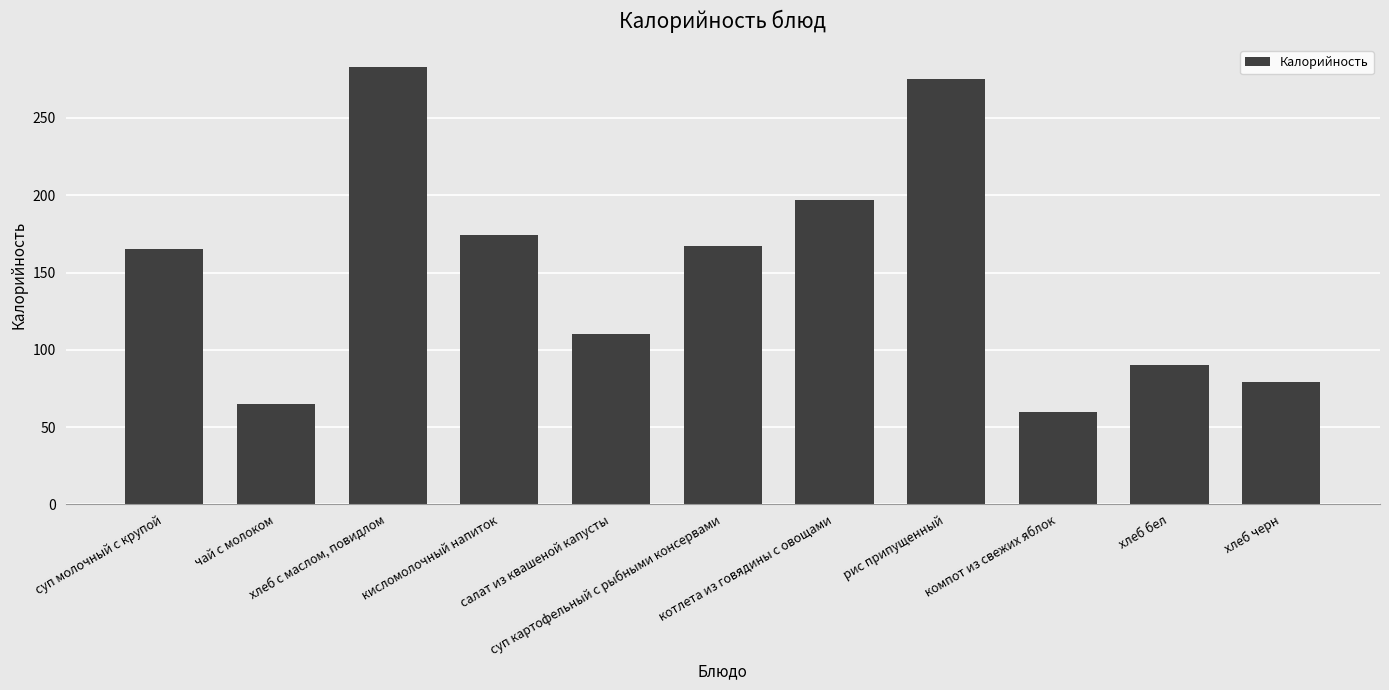

What is the label of the 11th bar from the right?

суп молочный с крупой